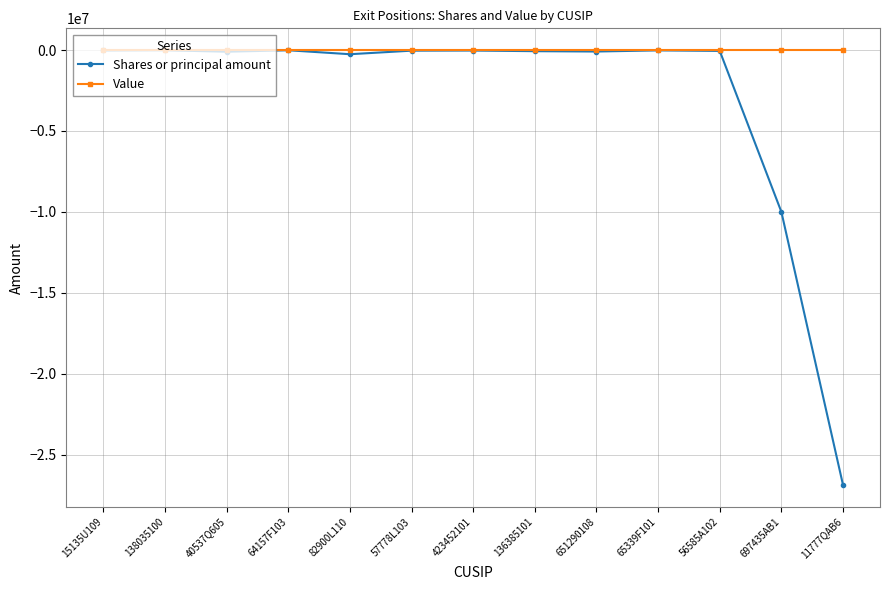

Where is Shares or principal amount nearest to the value -13442700?

697435AB1